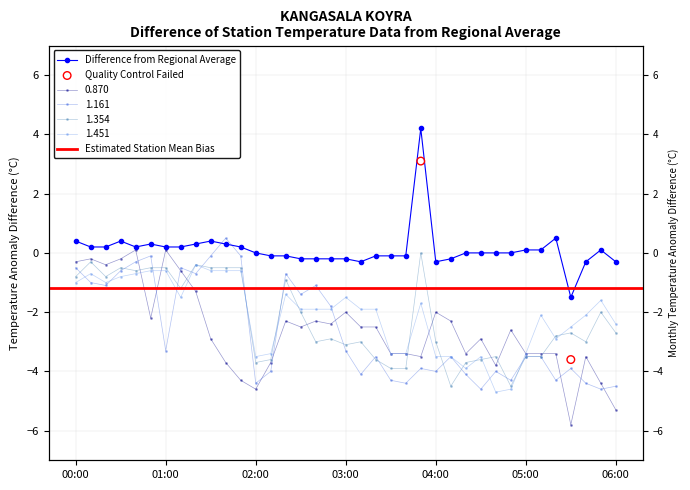

Is the value of 1.354 at 04:00 greater than the value of 0.870 at 04:00?

No